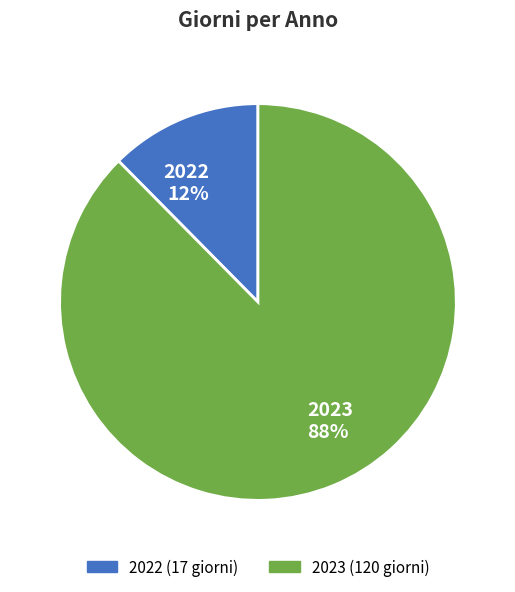

True or false: 2023 accounts for 88% of the total.

True